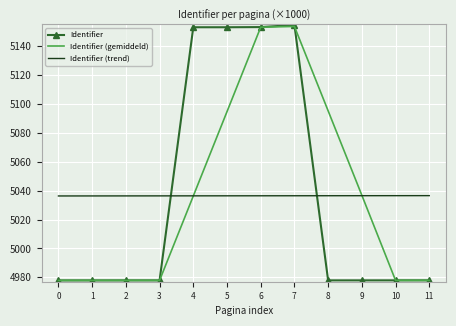

At which label is Identifier (gemiddeld) closest to 5065730?

5